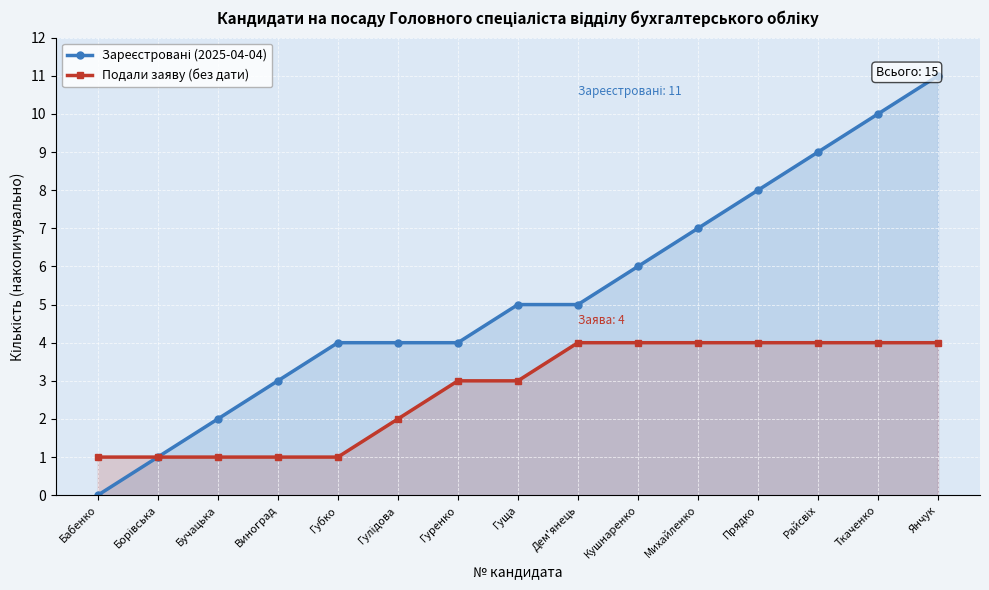

Which series has the largest total across all categories?

Зареєстровані (2025-04-04)